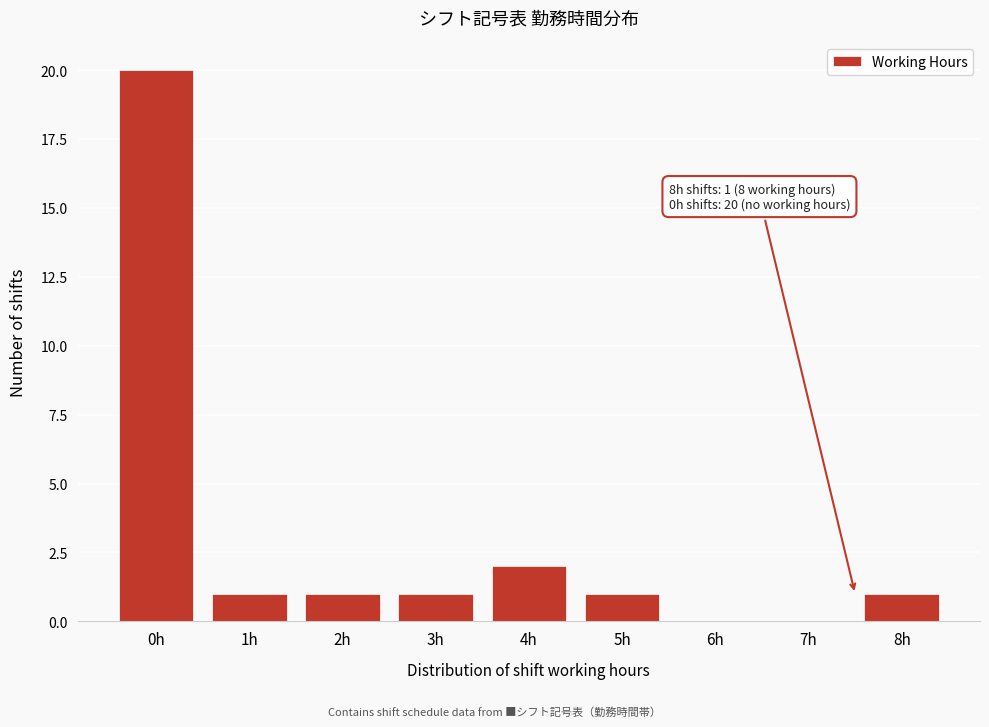

Reading left to right, what are all the values shown in this chart?

0h=20	1h=1	2h=1	3h=1	4h=2	5h=1	6h=0	7h=0	8h=1